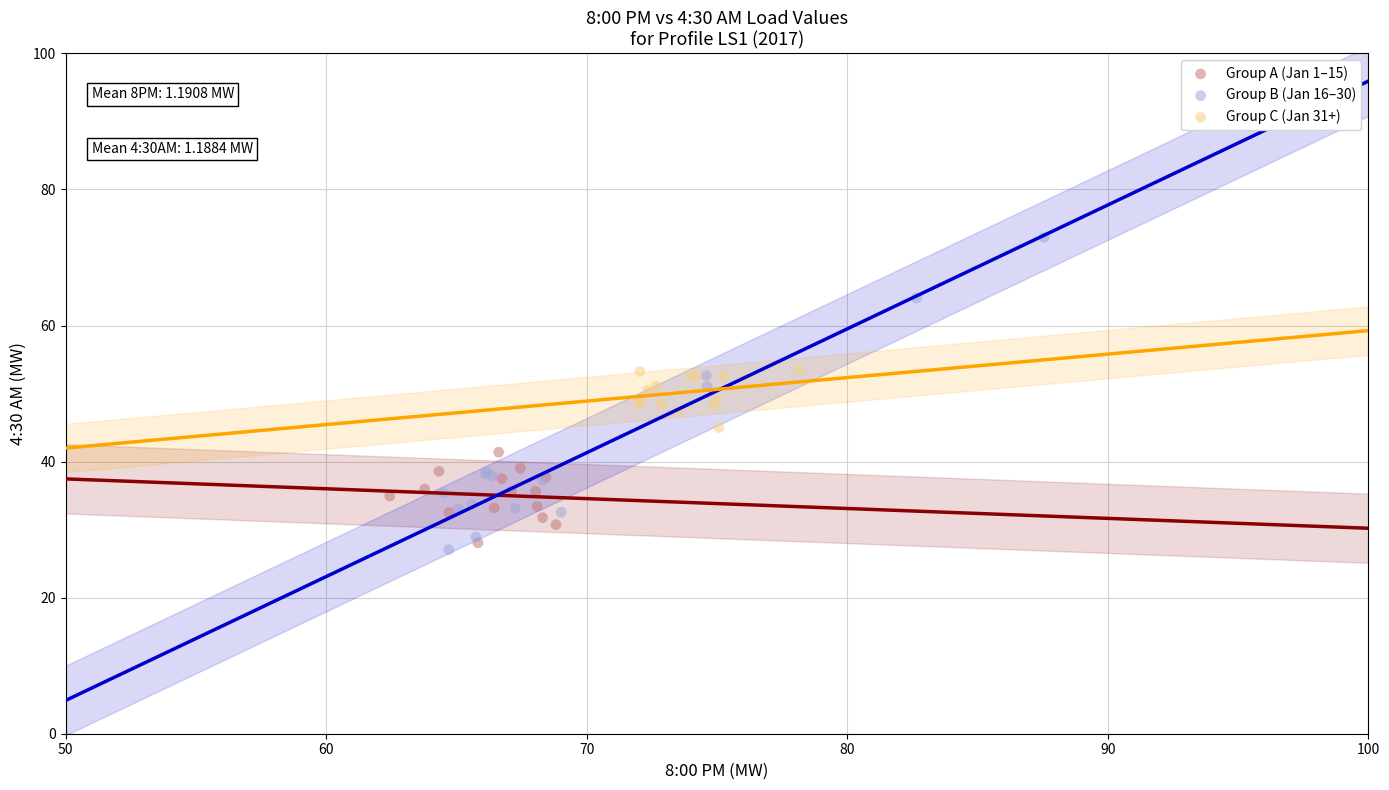

Which series reaches the maximum Y coordinate?

Group B (Jan 16–30)